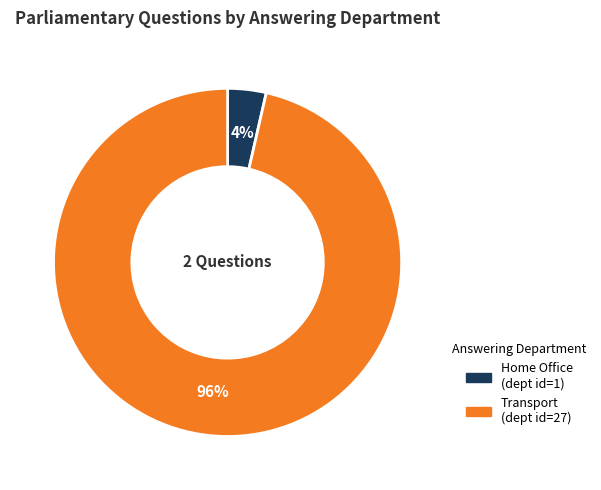

Is the sum of Transport and Home Office greater than half?

Yes